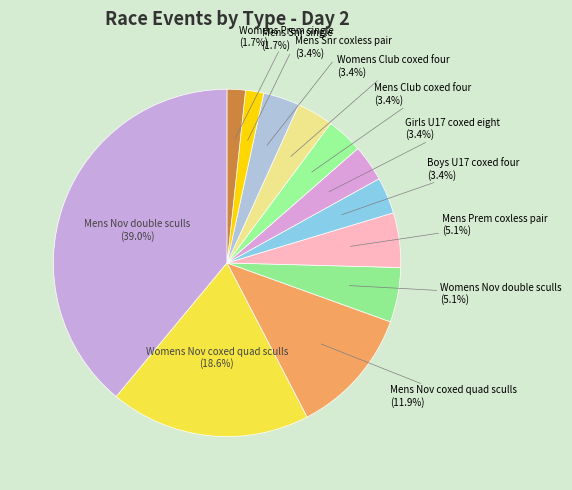

Is Womens Nov double sculls the majority of the pie?

No